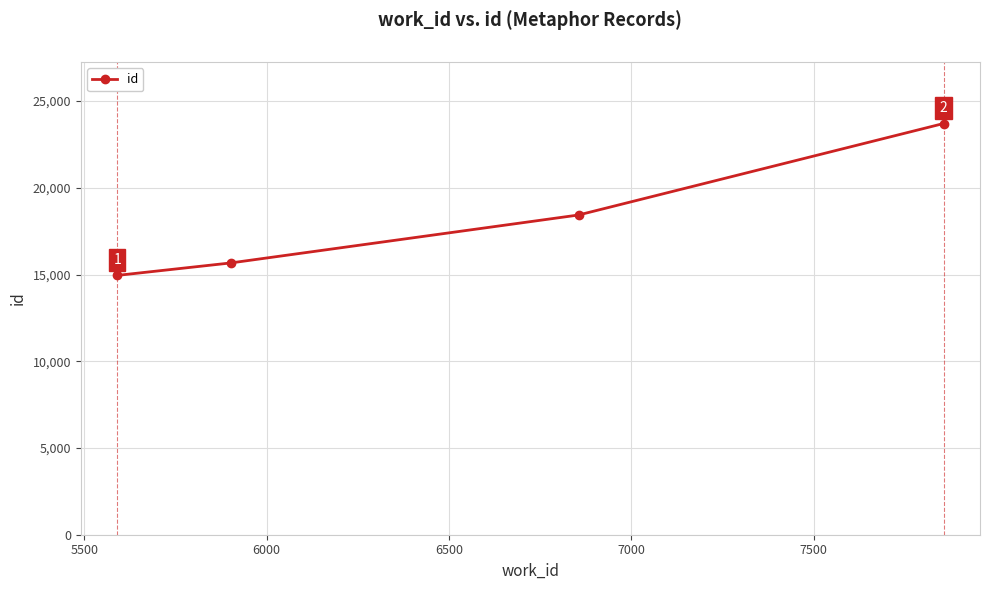

Reading right to left, extract all data points from this chart.

23706	18432	15668	14950